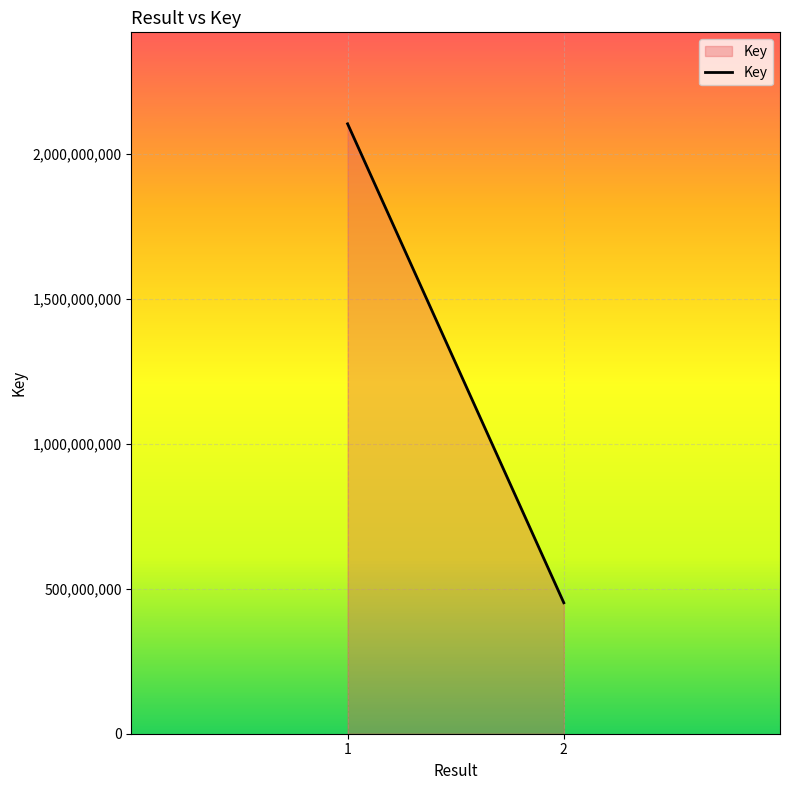

What is the change in value from 1 to 2?

-1650972201